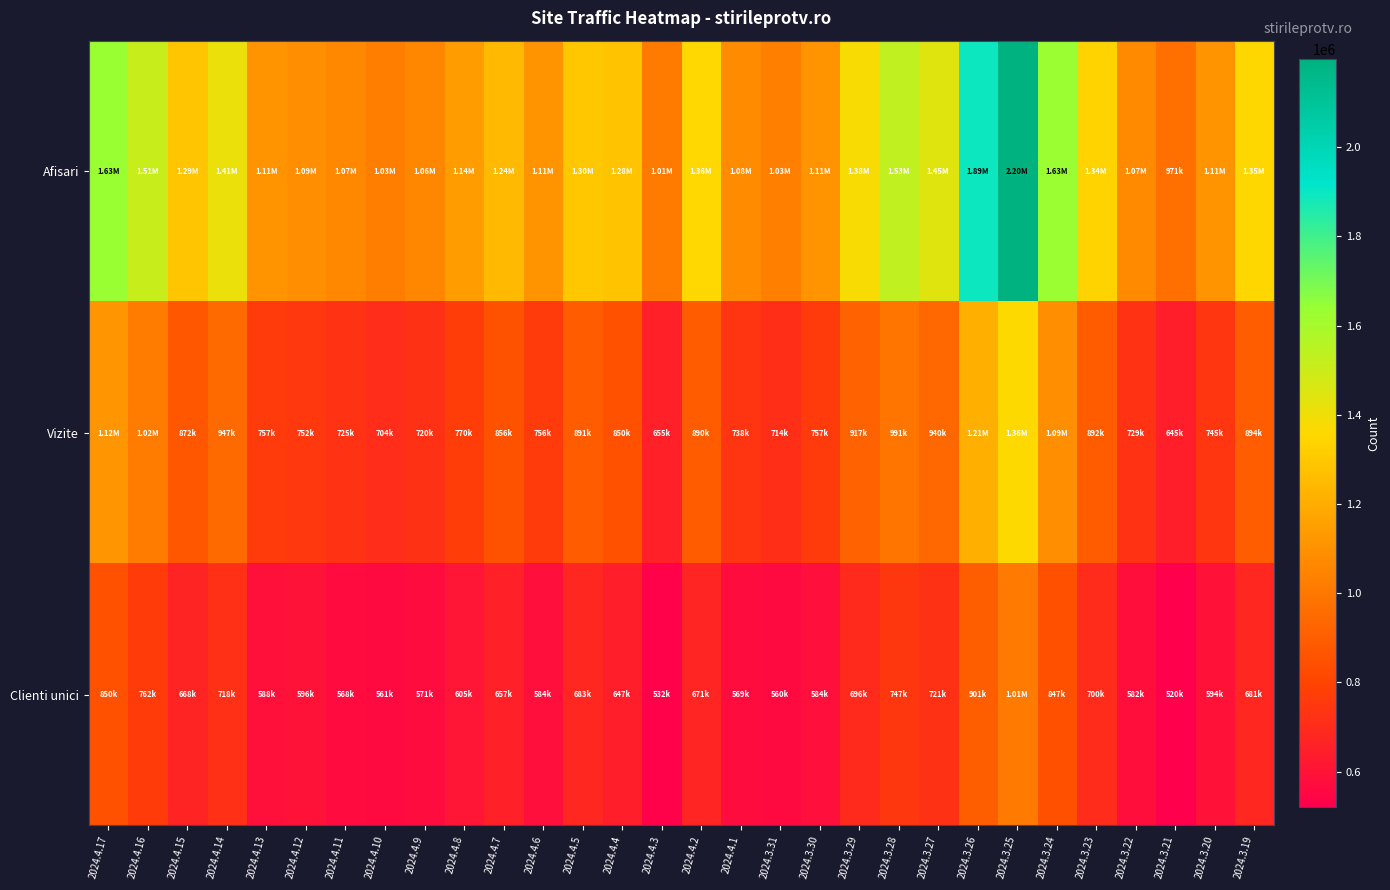

At 2024.4.3, list the series in order from smallest to largest.

Clienti unici, Vizite, Afisari